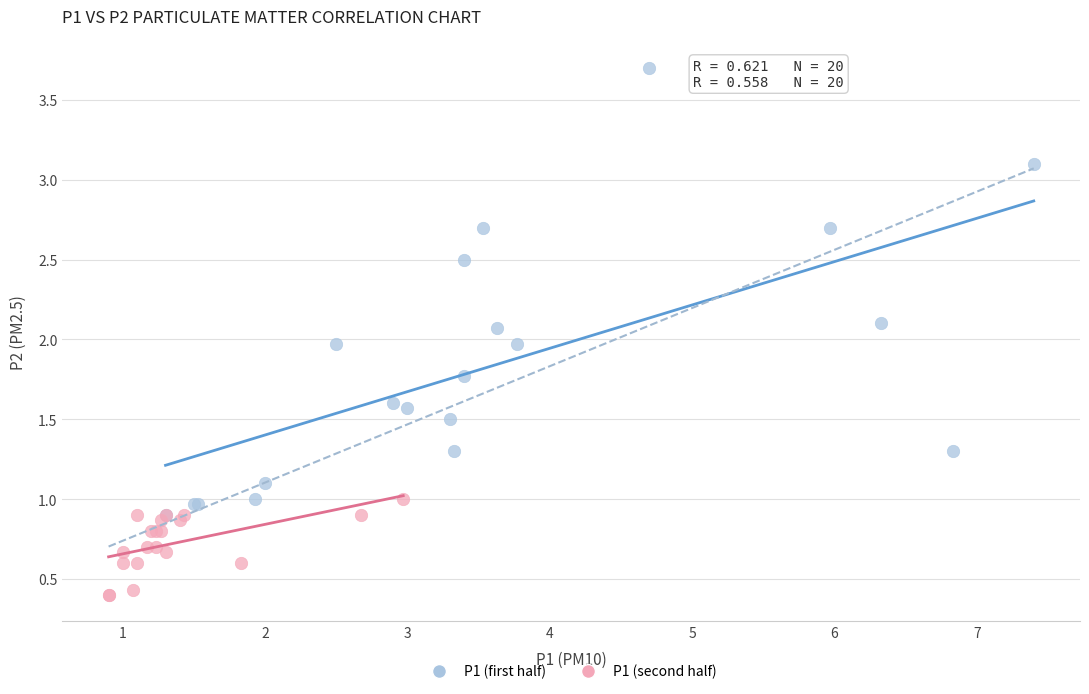

Which series contains the highest Y value?

P1 (first half)